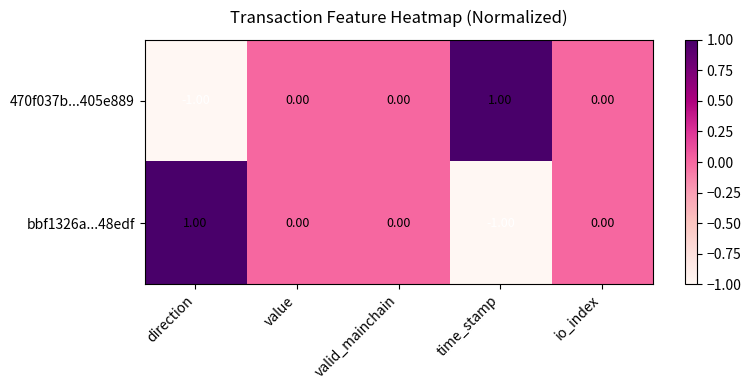

Which category has the highest value in the 470f037b...405e889 series?

time_stamp